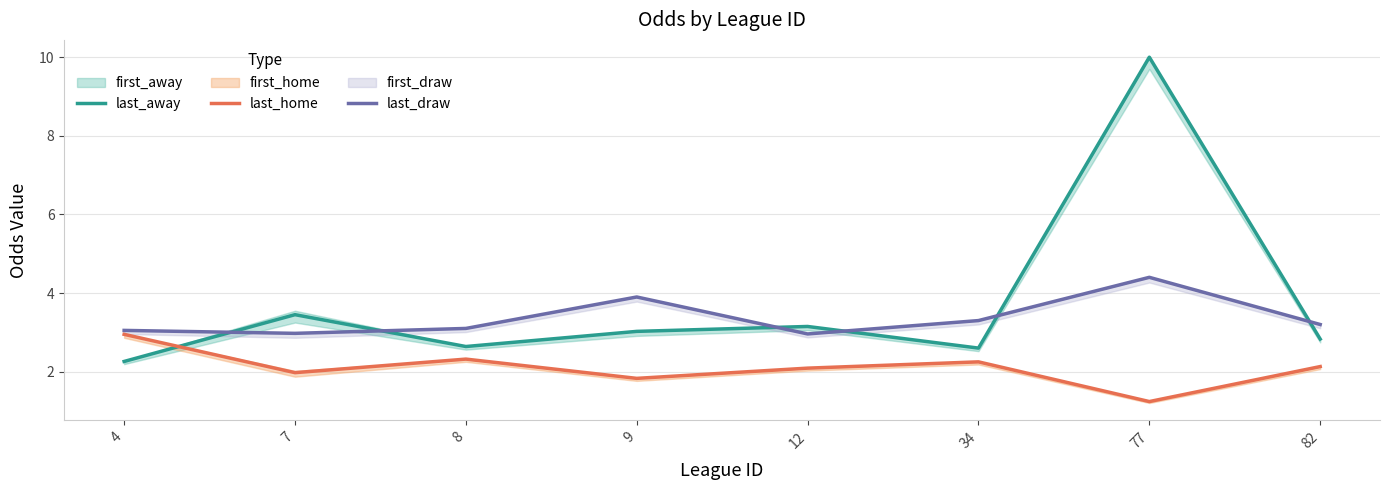

Where is the first local minimum for last_home?

7